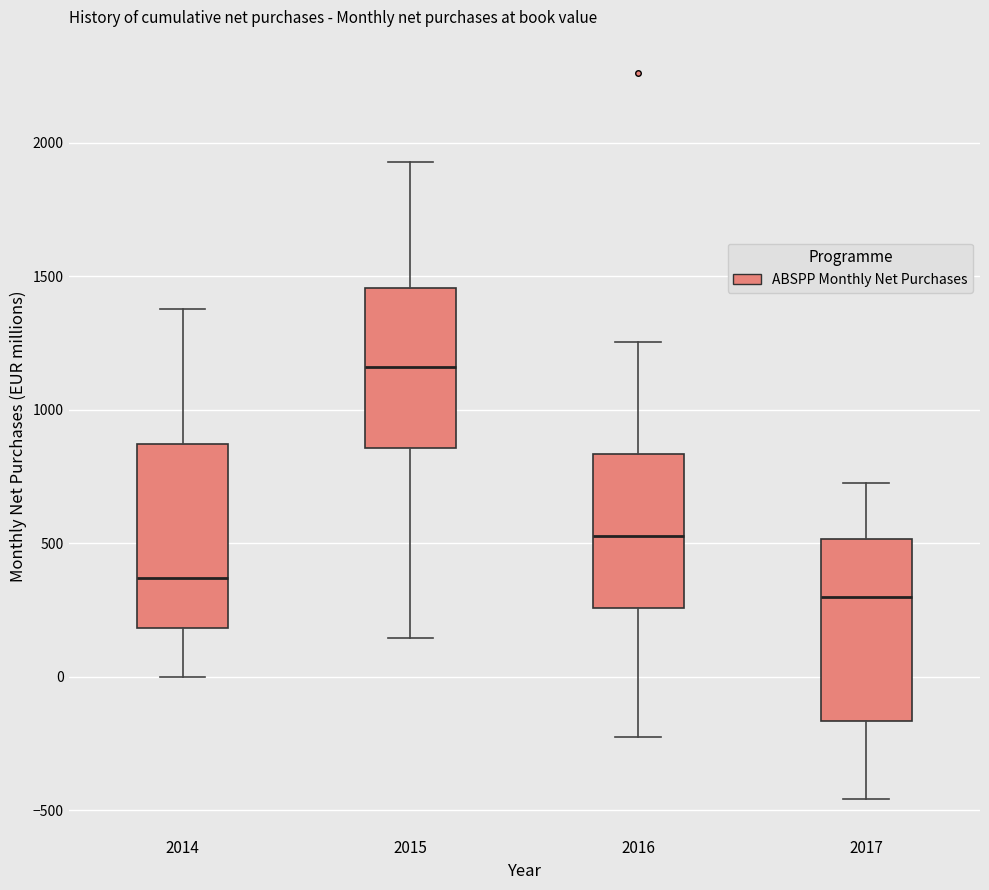

Reading left to right, transcribe this box plot: for each box, give where its median line is, the range the box spans, and where its two whiskers end, as read against the y-axis. The values are not printed on the chart, so give them approximately, as read against the axis.

2014: median 350, box 200 to 850, whiskers 0 to 1400
2015: median 1150, box 850 to 1450, whiskers 150 to 1950
2016: median 550, box 250 to 850, whiskers -250 to 1250
2017: median 300, box -150 to 500, whiskers -450 to 700